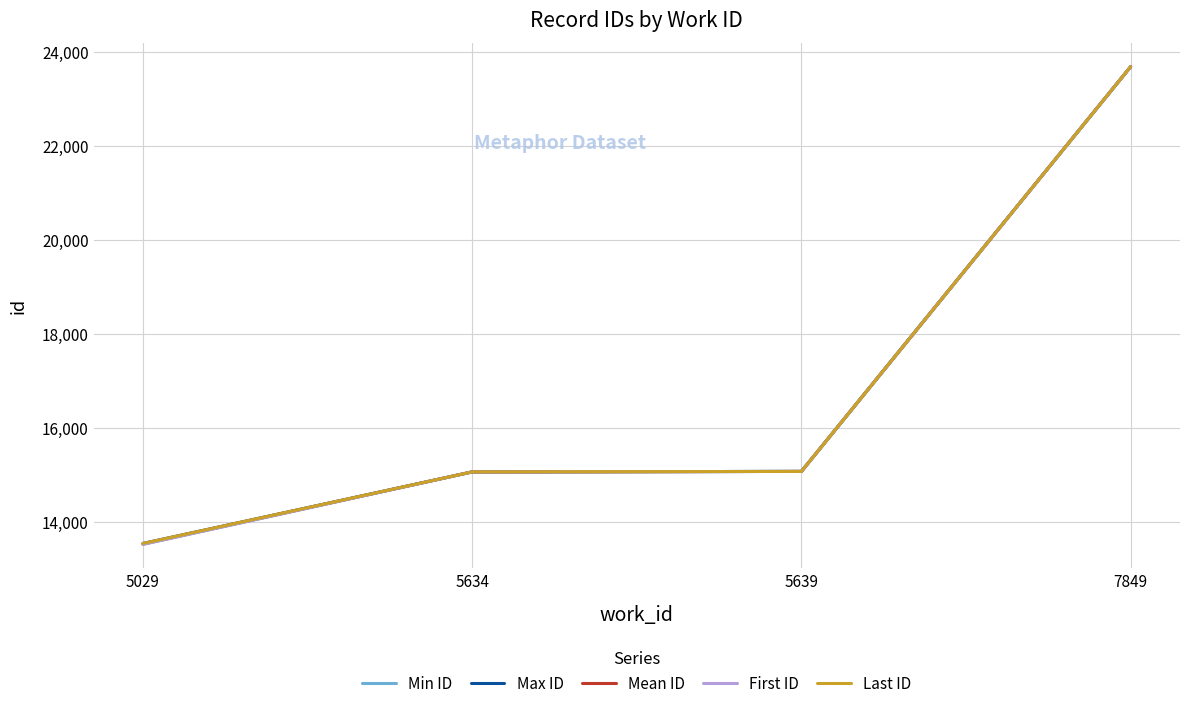

Which series has the largest total across all categories?

Max ID